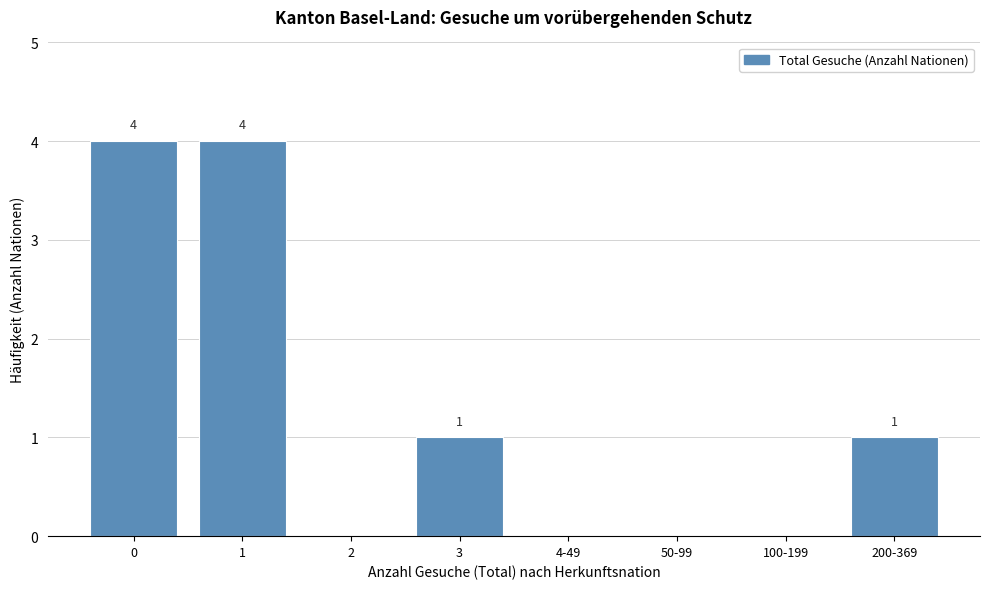

Reading right to left, what are all the values shown in this chart?

200-369=1	100-199=0	50-99=0	4-49=0	3=1	2=0	1=4	0=4